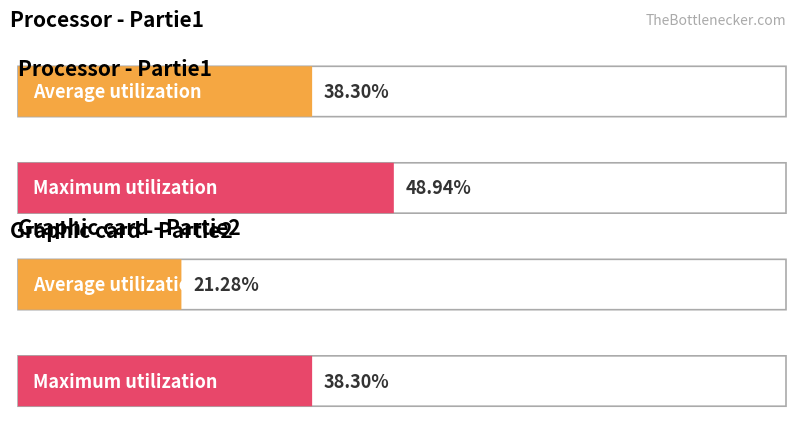

Is it true that the value at Partie2_A is 3?

False